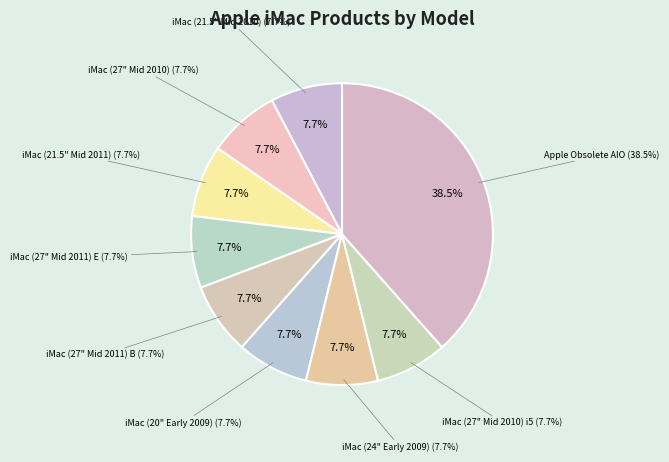

What is the largest slice in the pie chart?

Apple Obsolete AIO